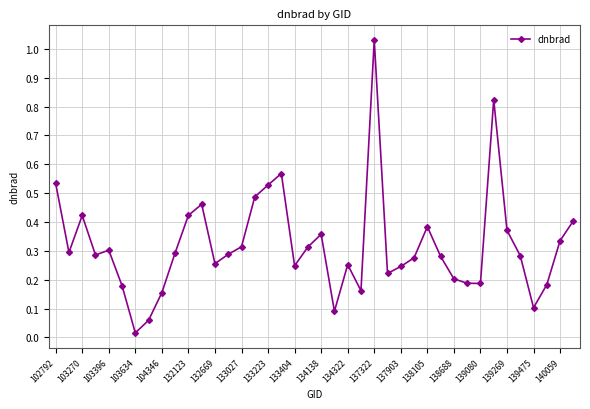

What is the sum of all values?

12.8